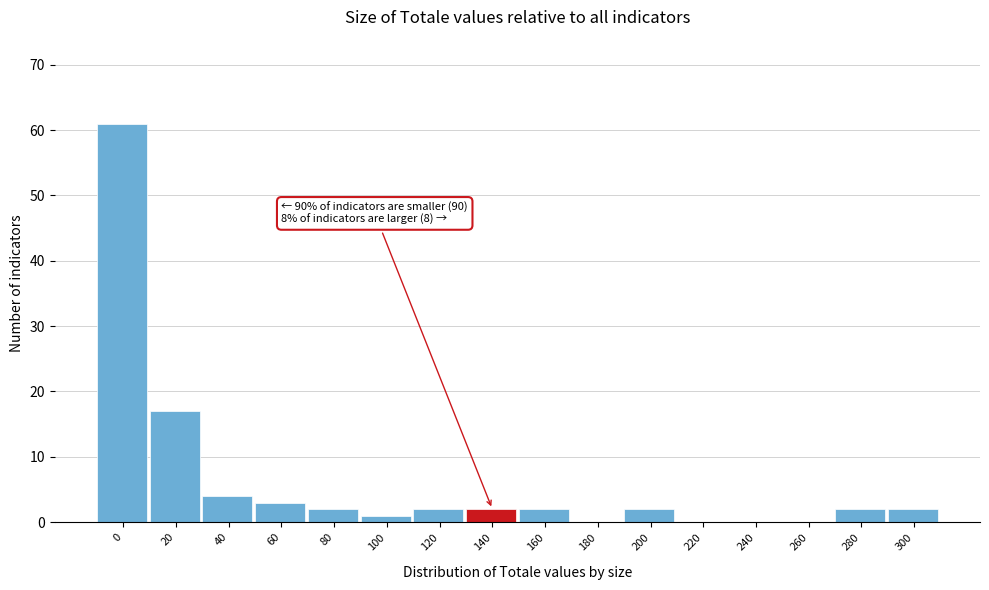

Reading left to right, transcribe all the data shown in this chart.

0=61	20=17	40=4	60=3	80=2	100=1	120=2	140=2	160=2	180=0	200=2	220=0	240=0	260=0	280=2	300=2